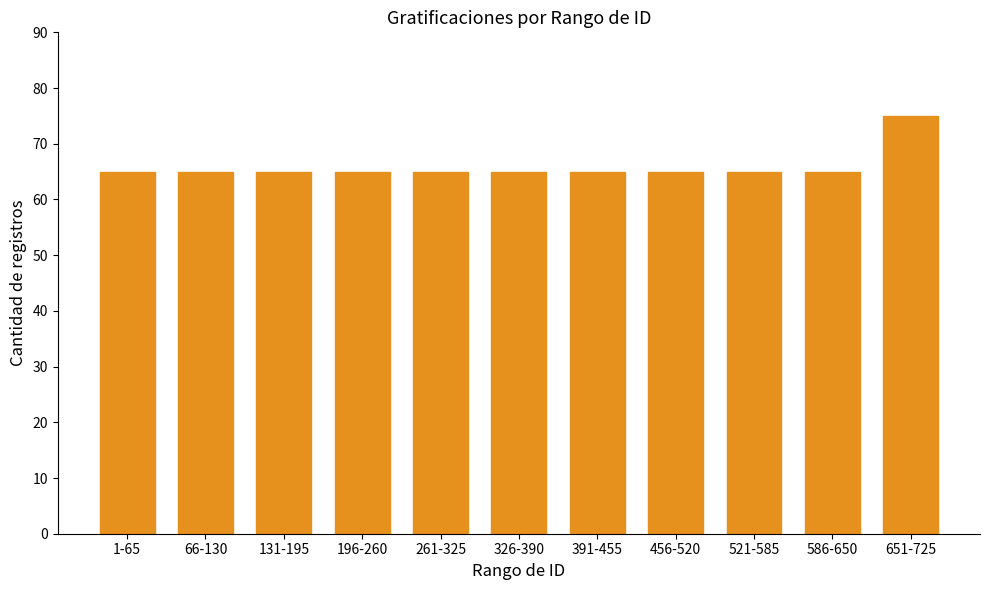

Approximately how many times larger is the value at 66-130 compared to 261-325?

1.0